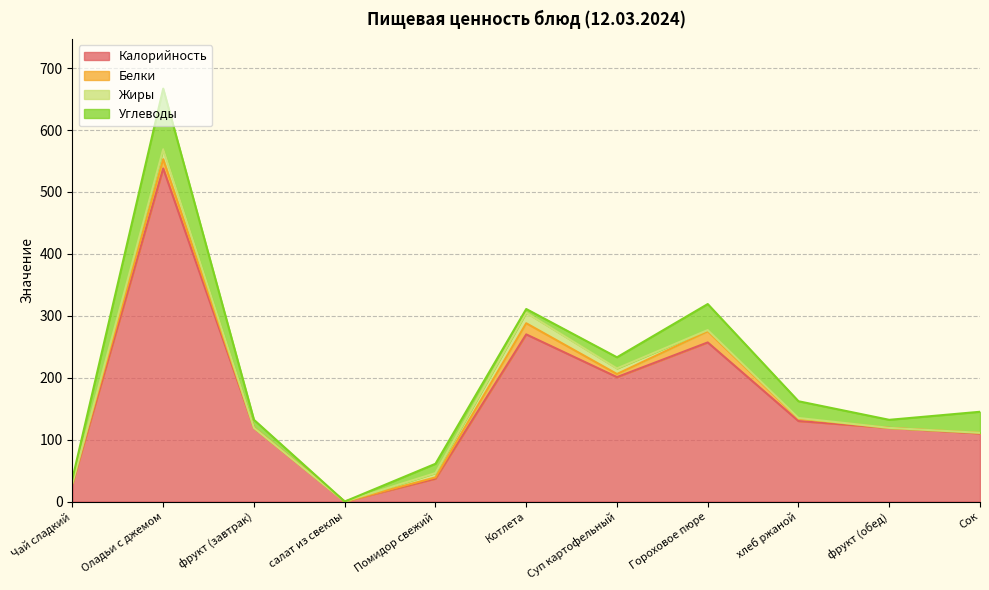

True or false: Углеводы and Калорийность cross at least once.

False